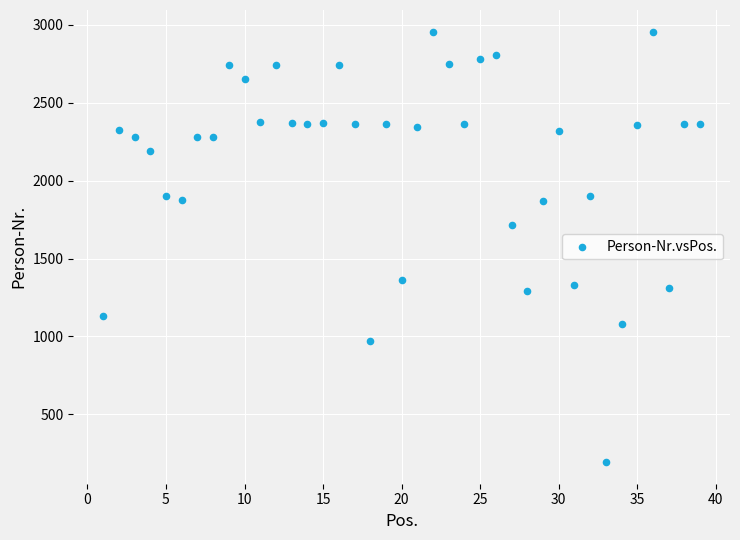

What Y value in the scatter plot is closest to 1575?

1718